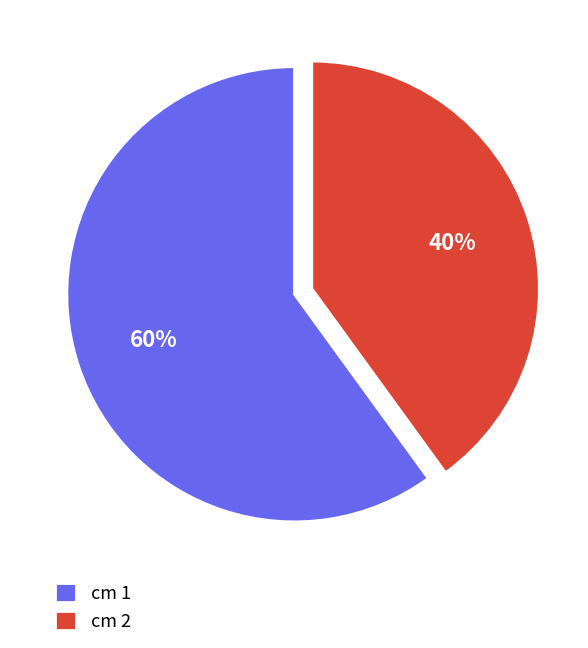

Rank the categories by value from lowest to highest.

cm 2, cm 1